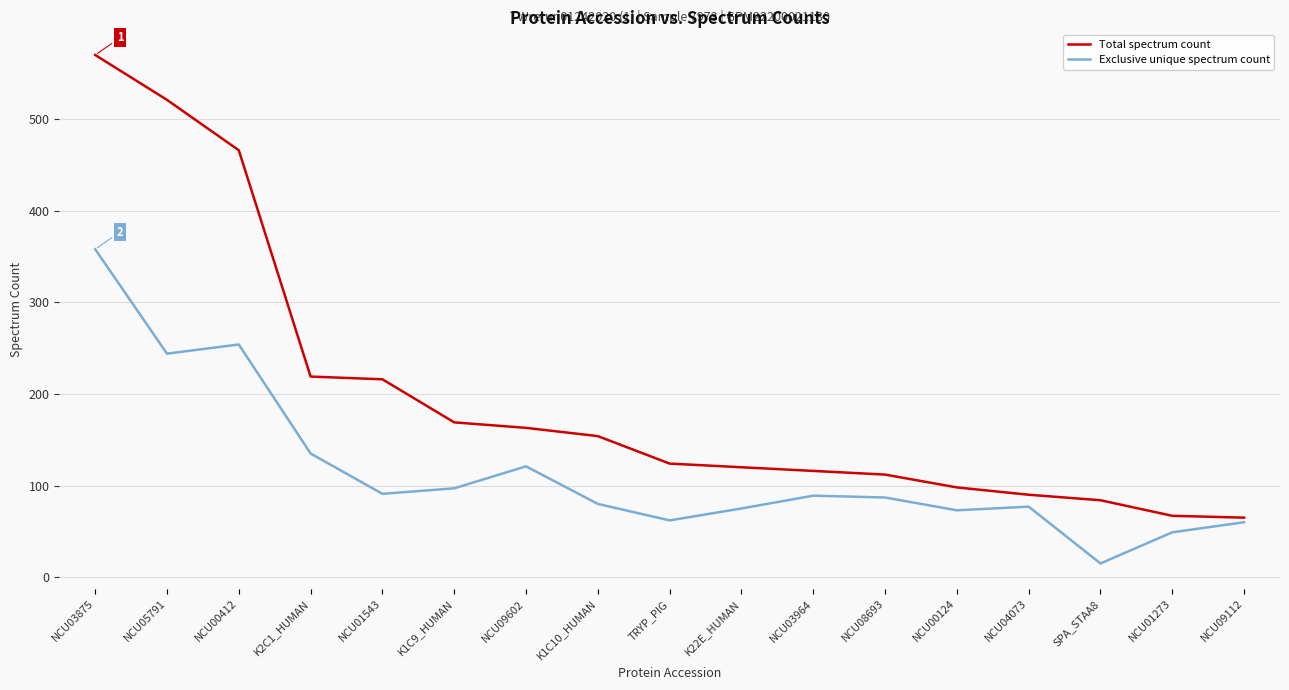

Rank the series by their maximum value, from highest to lowest.

Total spectrum count, Exclusive unique spectrum count